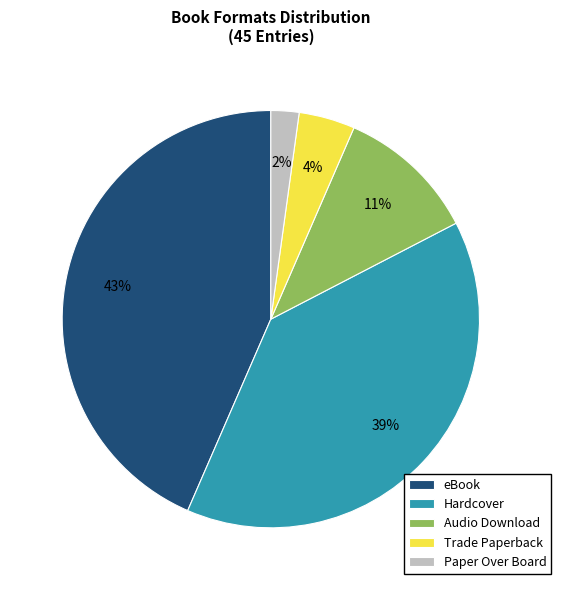

The Audio Download slice represents 11% of the pie. True or false?

True